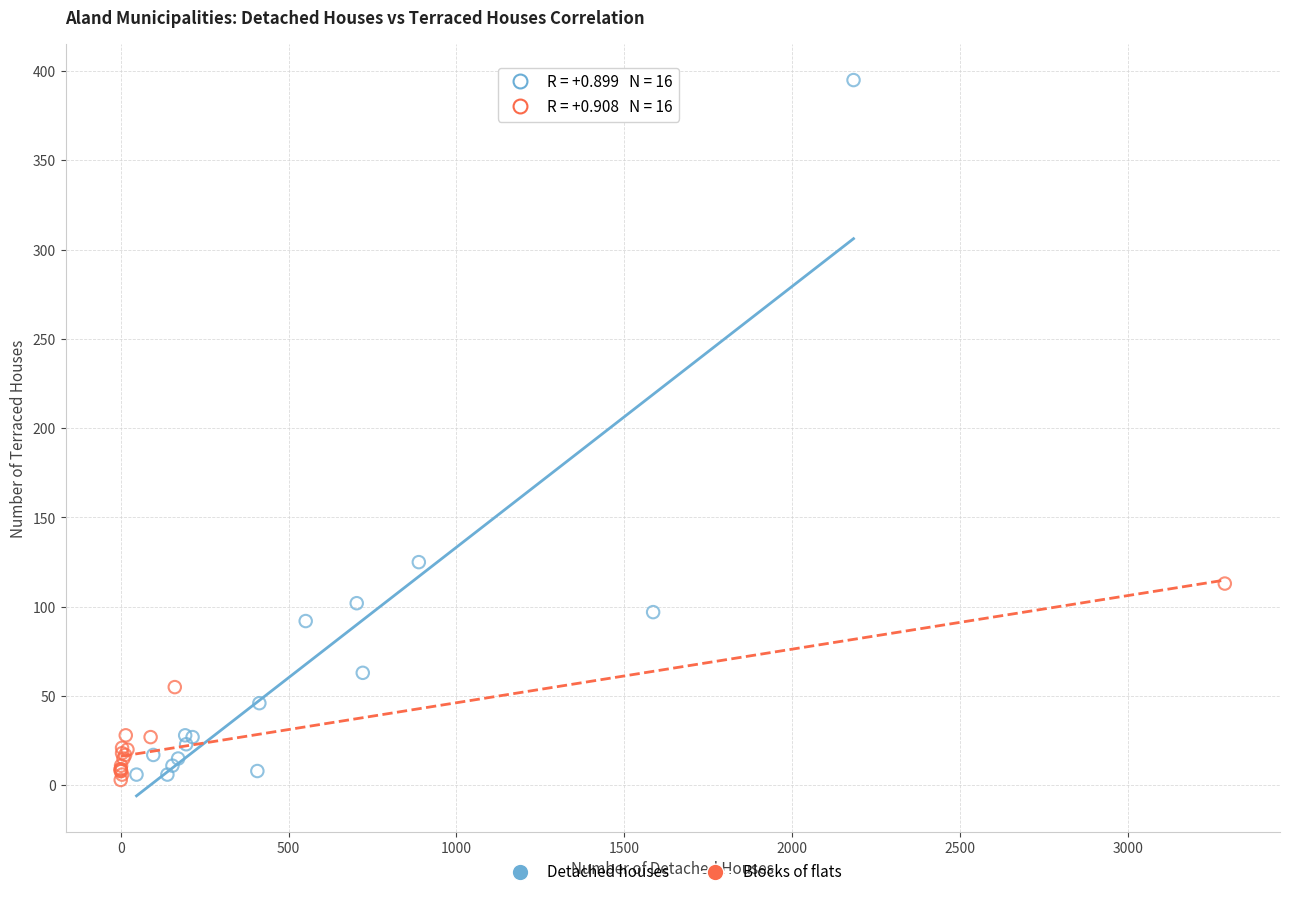

What are all the series names shown in the legend?

Detached houses, Blocks of flats